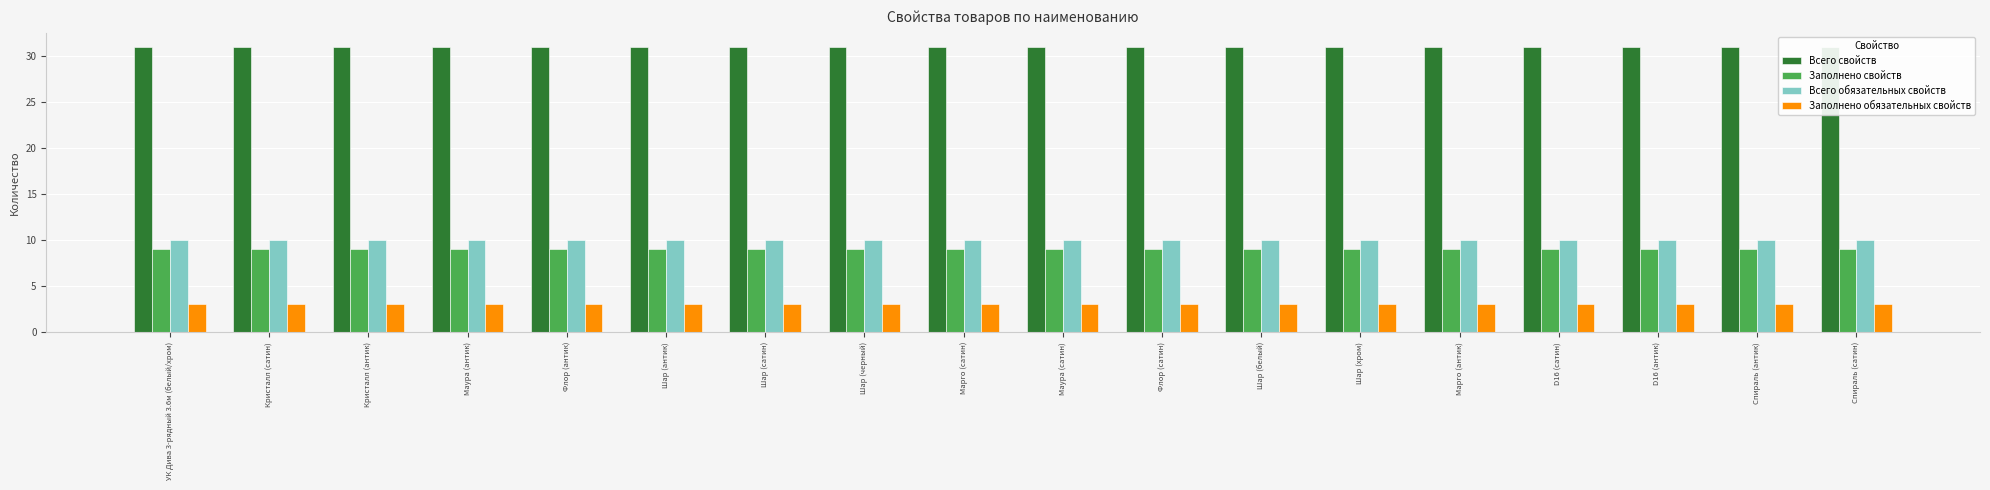

Count the number of categories in the chart.

18